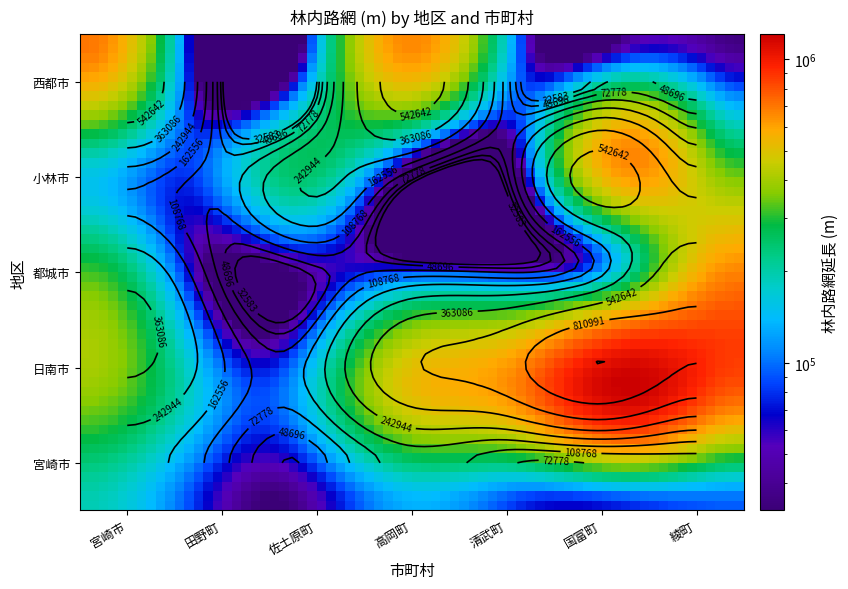

At which category is the sum across all series the highest?

国富町